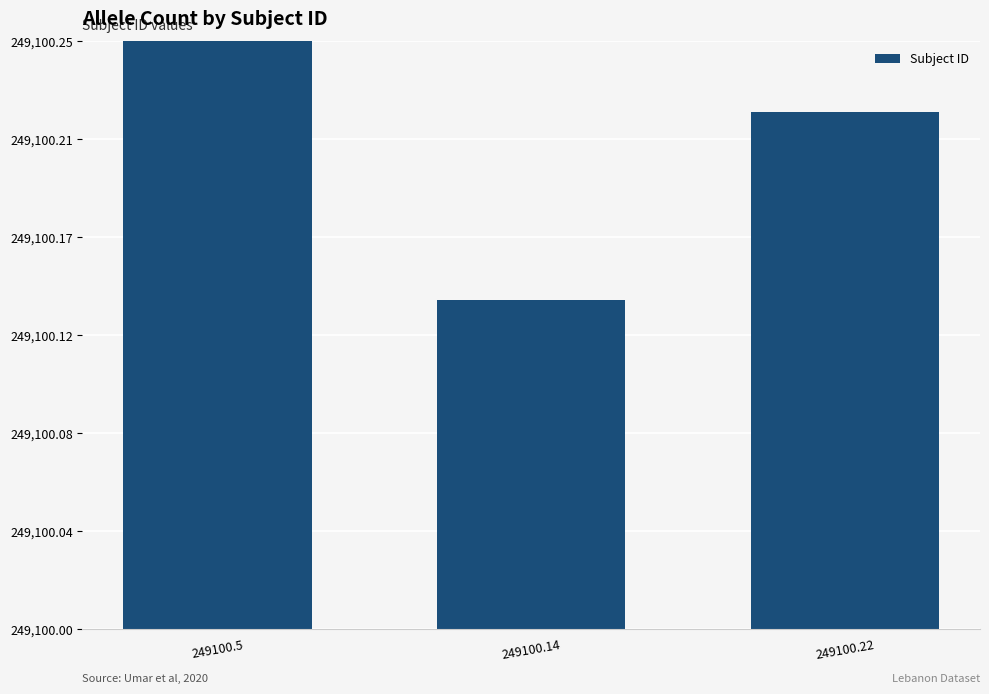

What is the ratio of the value at 249100.22 to the value at 249100.14?

1.0